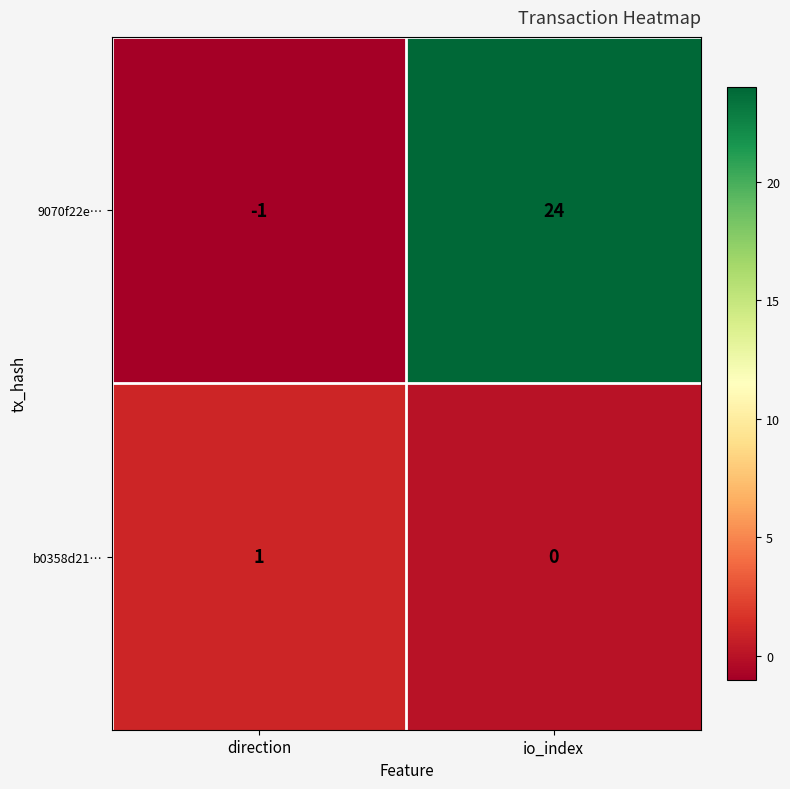

Which category has the lowest value across all series?

direction